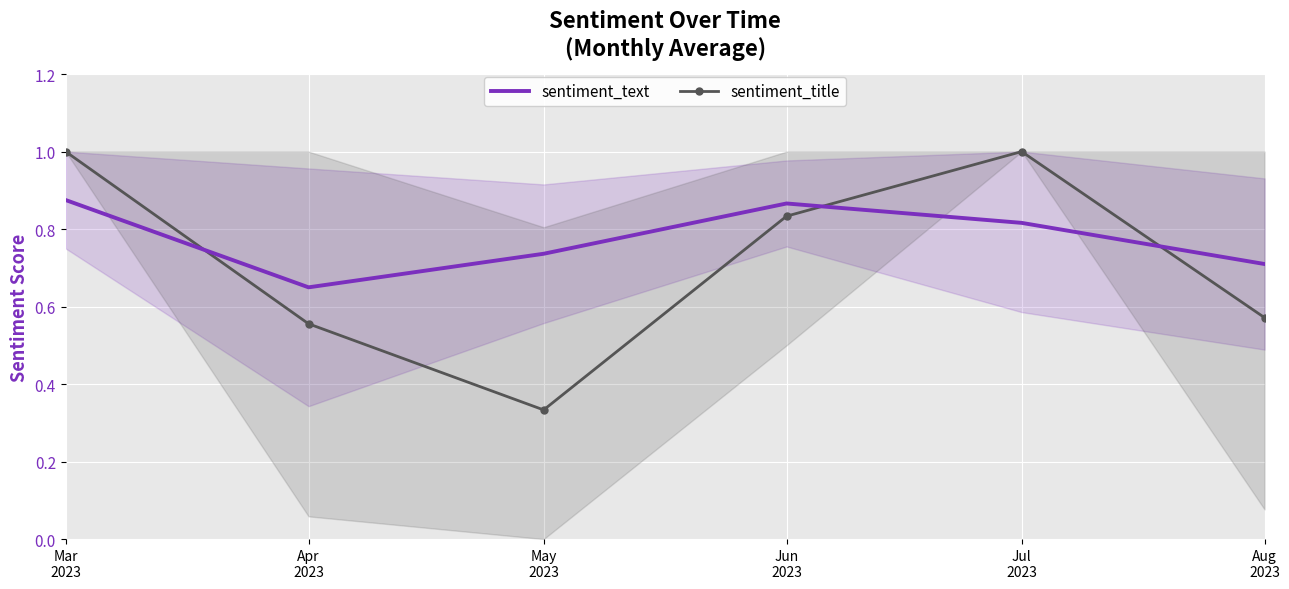

Count the sentiment_text values in the range 0 to 1.

6